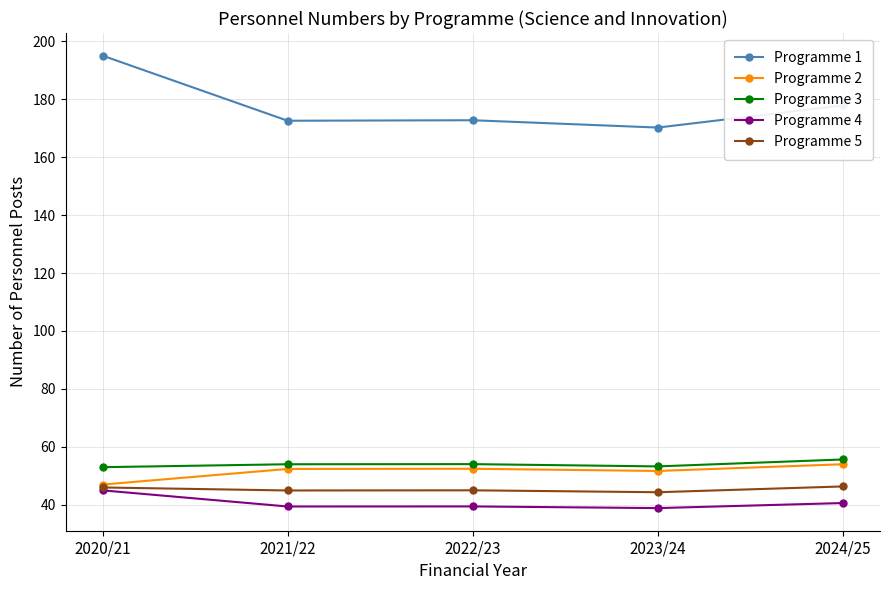

What is the difference between the Programme 1 values at 2024/25 and 2022/23?

5.1